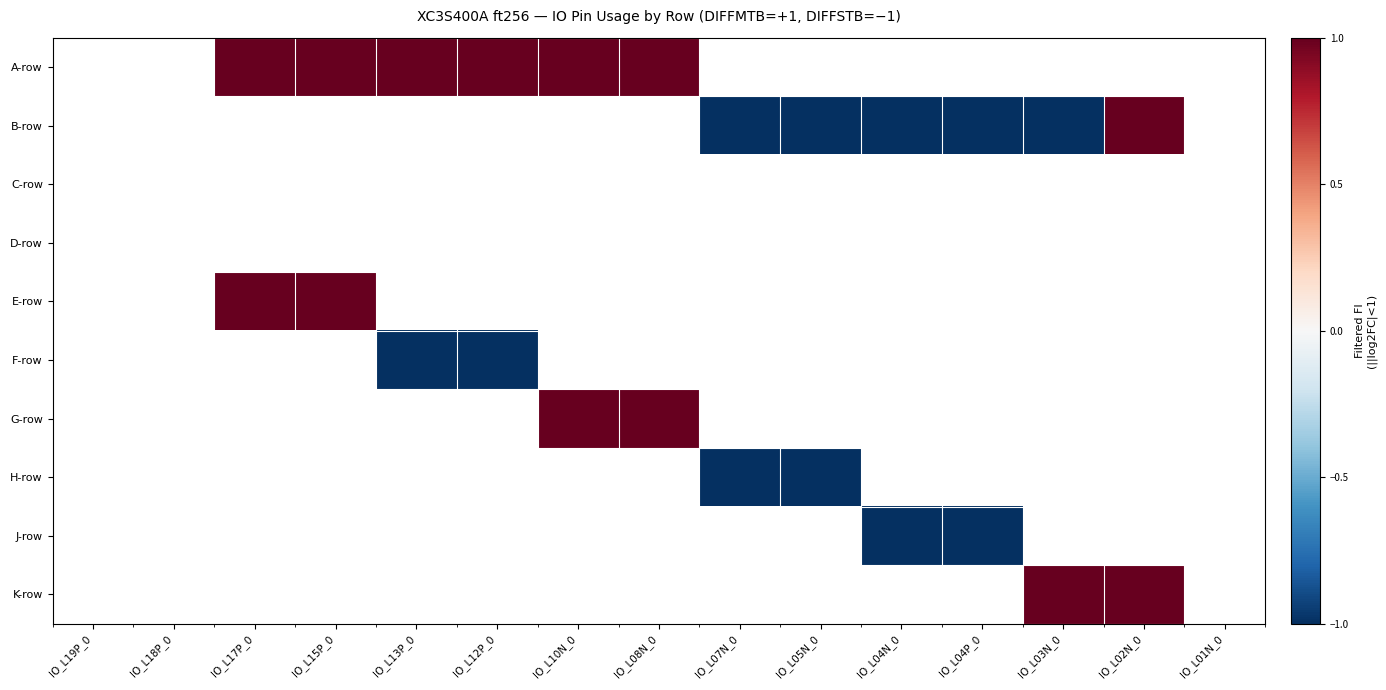

How many data points does each series have?

15